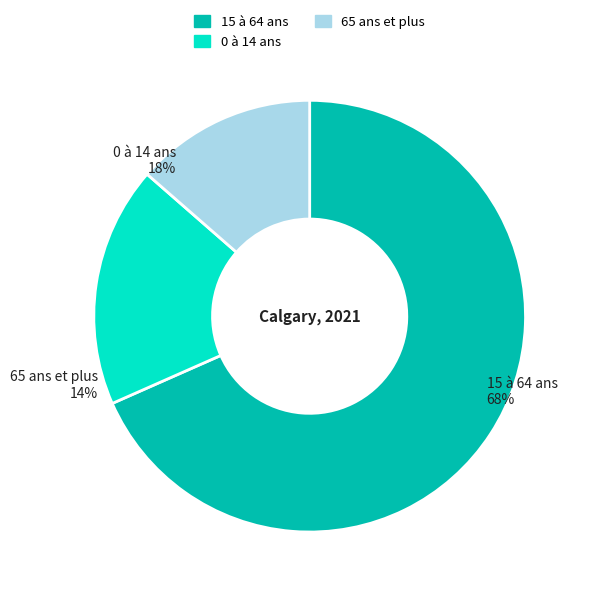

What is the change in value from 15 à 64 ans to 65 ans et plus?

-716120